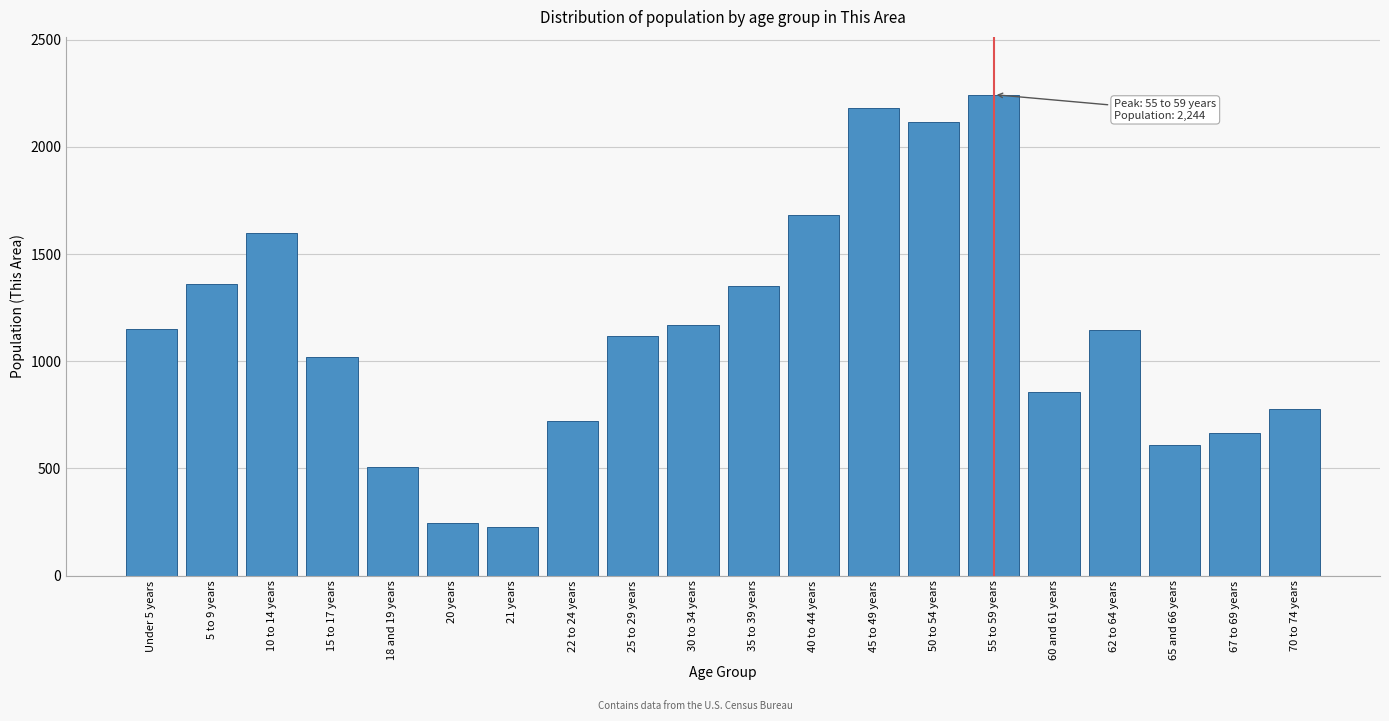

Which has a higher value, 22 to 24 years or 18 and 19 years?

22 to 24 years